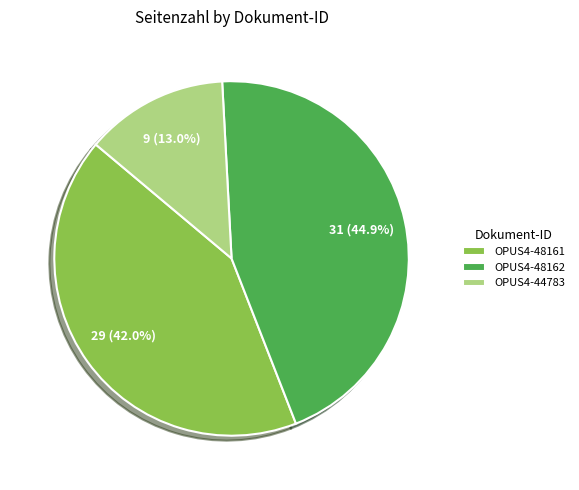

What is the ratio of the value at OPUS4-48162 to the value at OPUS4-48161?

1.1